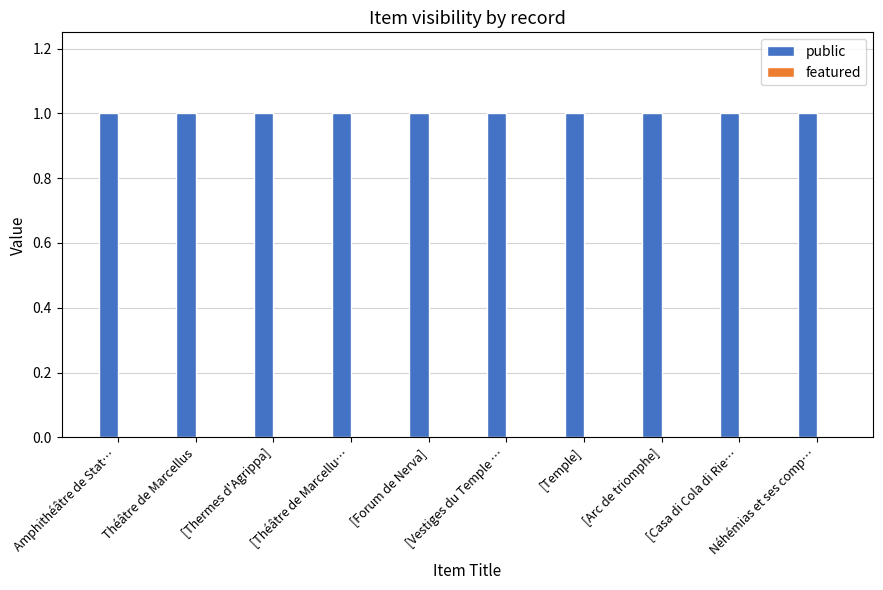

At how many categories does at least one series exceed 0?

10